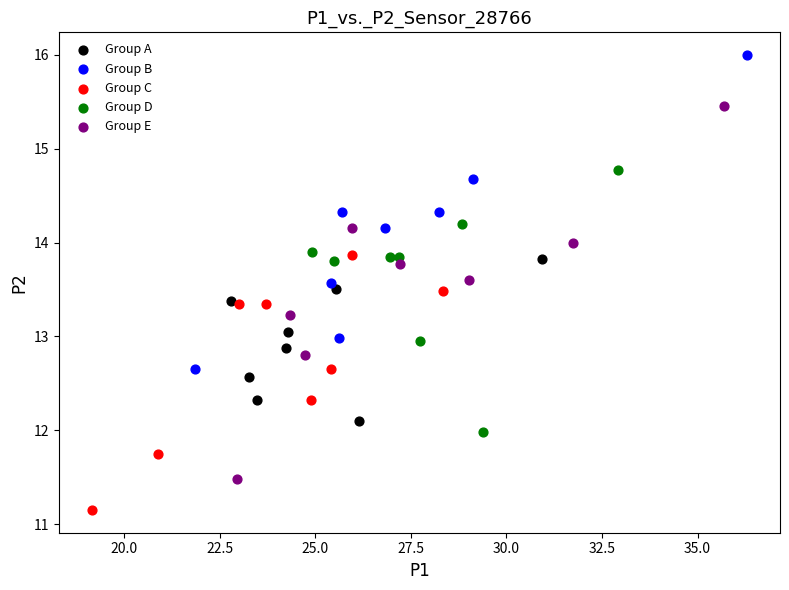

Which series reaches the maximum Y coordinate?

Group B